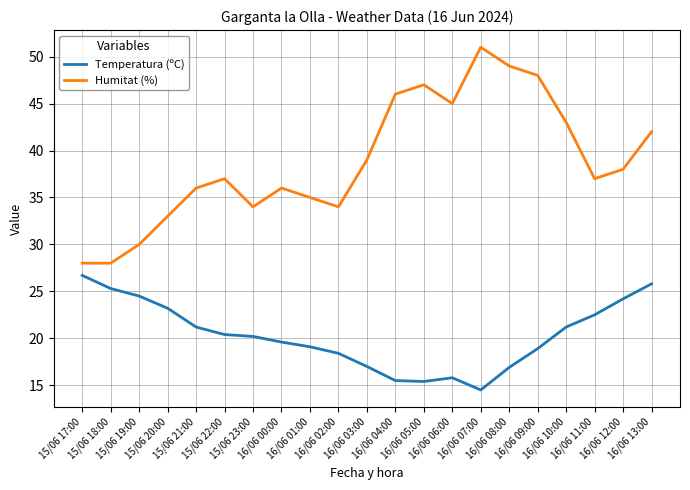

True or false: Humitat (%) and Temperatura (ºC) intersect in this chart.

False